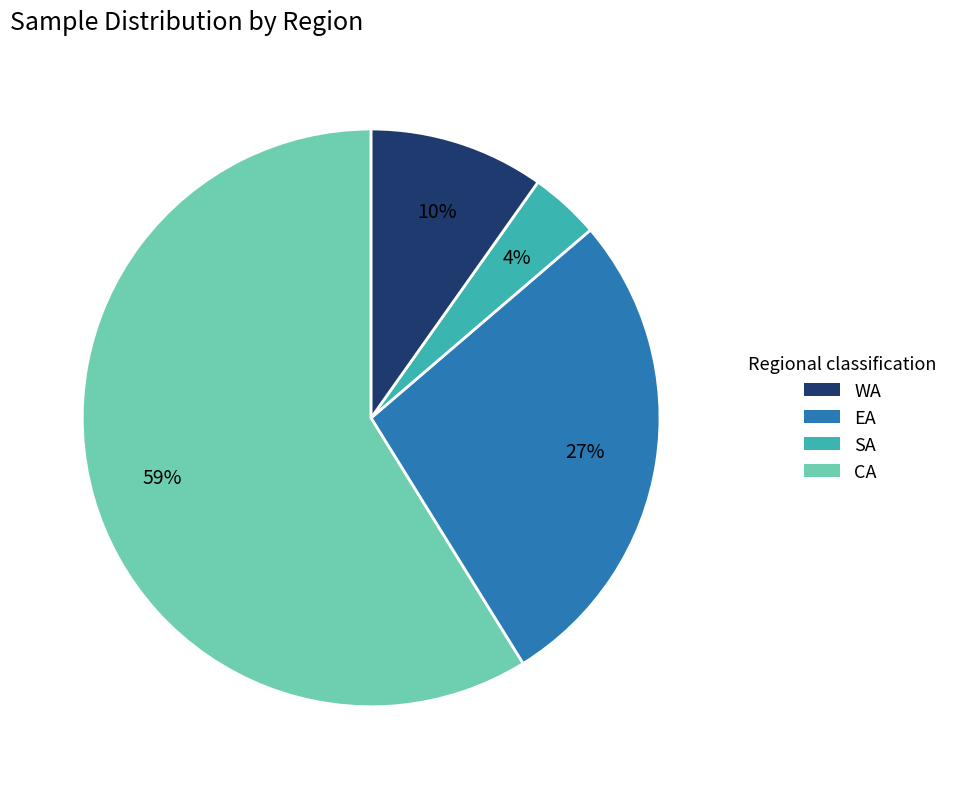

Is there any slice that represents more than half of the pie?

Yes